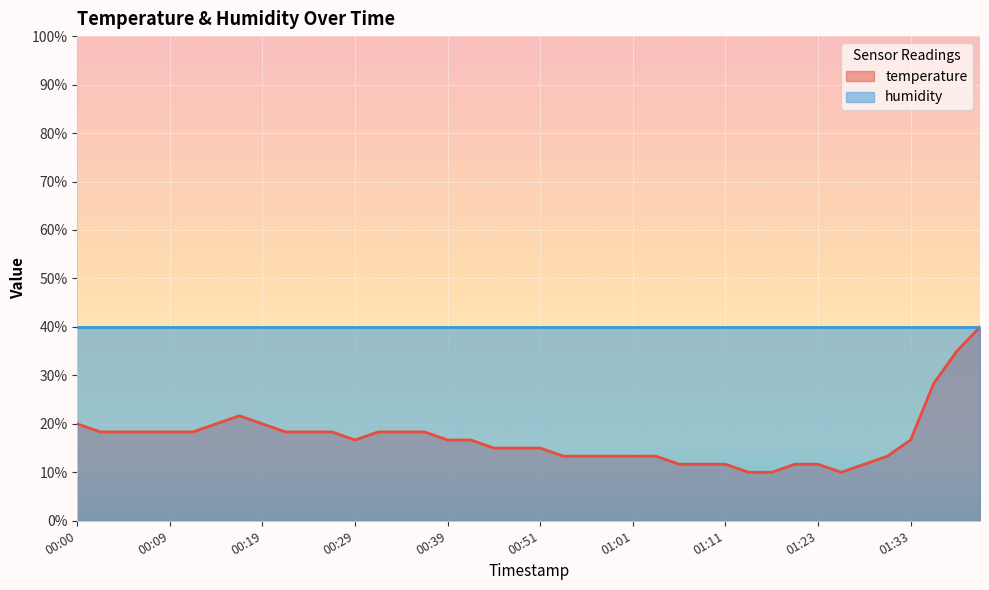

What is the greatest value displayed?

40.0